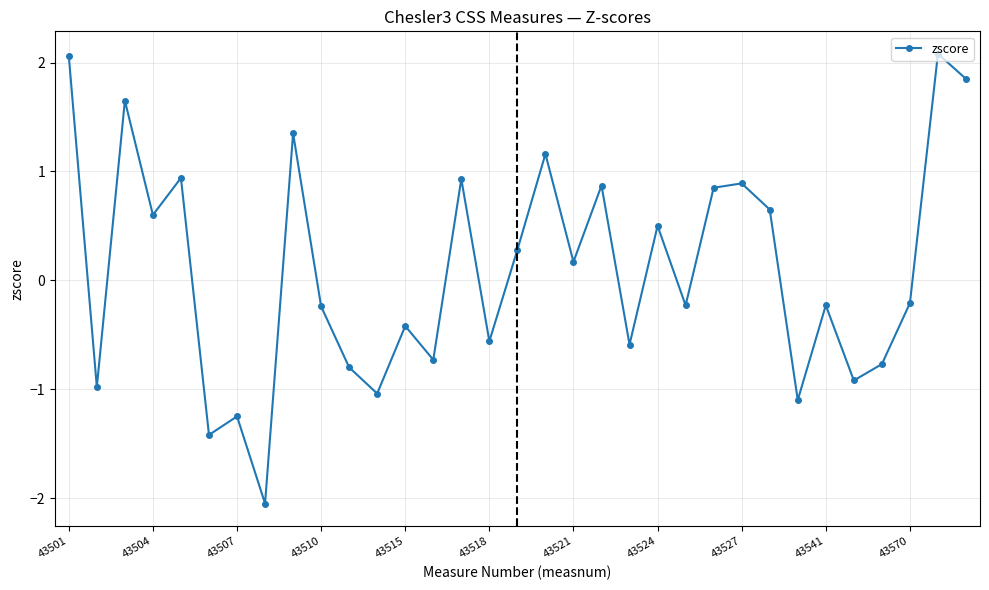

How many interior local valleys (lower than both neighbors) does the data have?

12